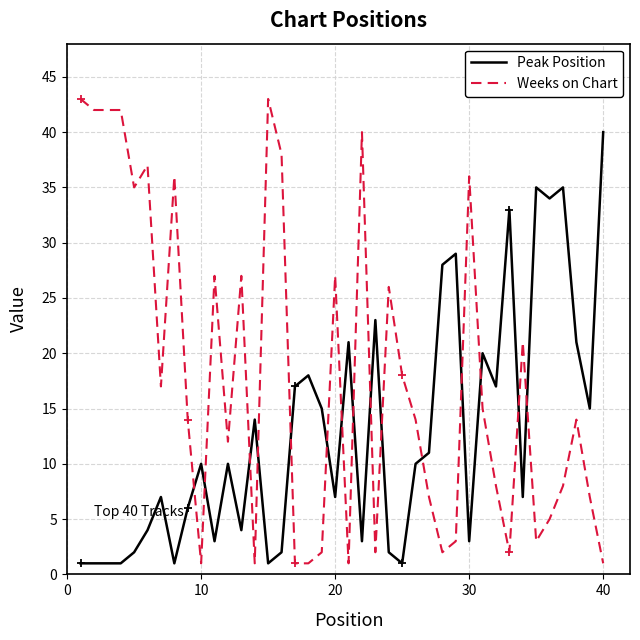

How many intersections are there between Weeks on Chart and Peak Position?

15